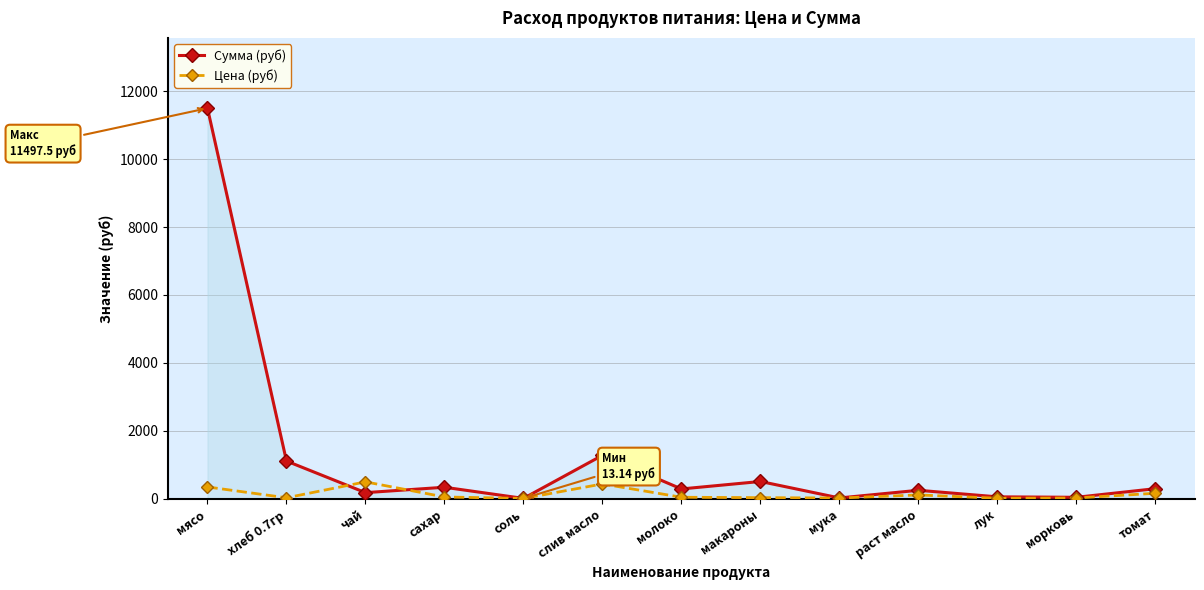

The value of Сумма (руб) at молоко is 291.6. True or false?

True